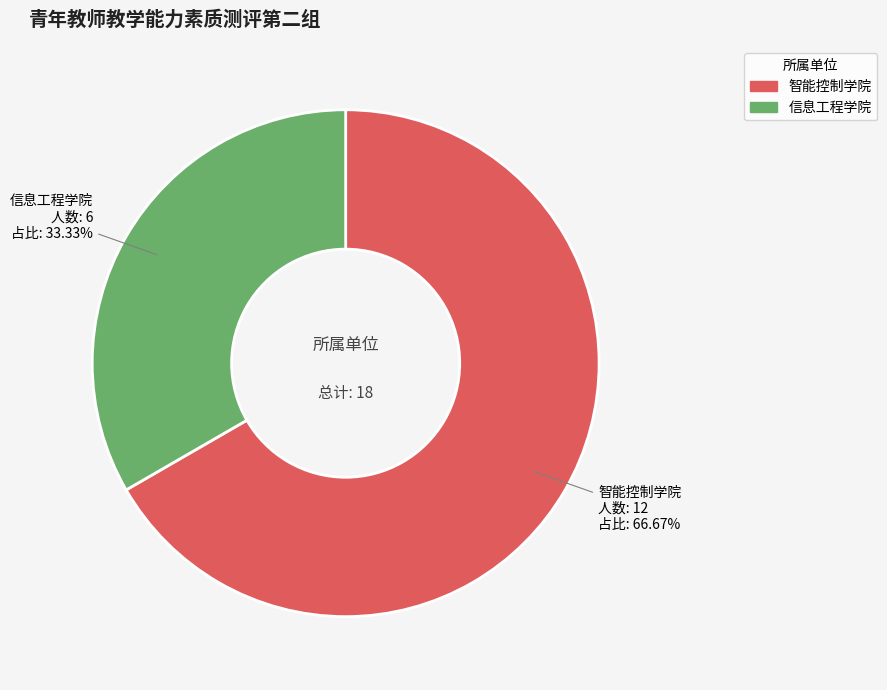

Is 信息工程学院 the majority of the pie?

No